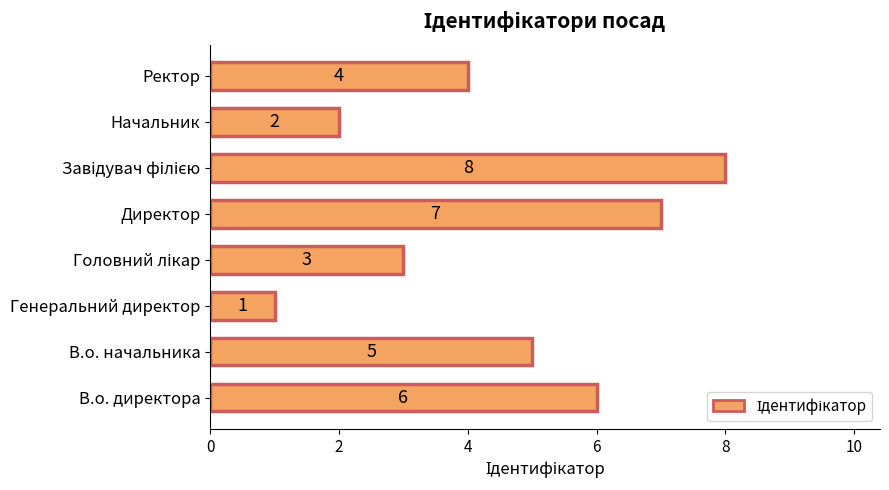

What is the difference between the maximum and minimum values?

7